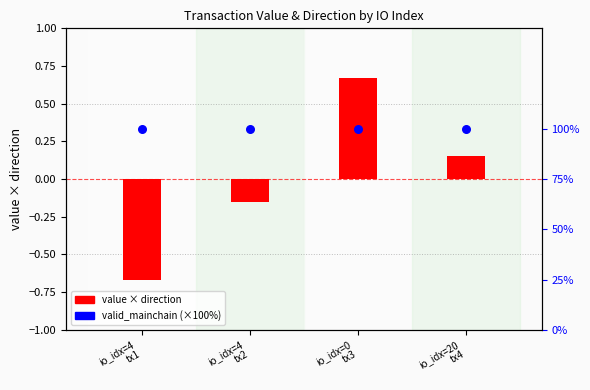

Which series has the largest total across all categories?

valid_mainchain (%)